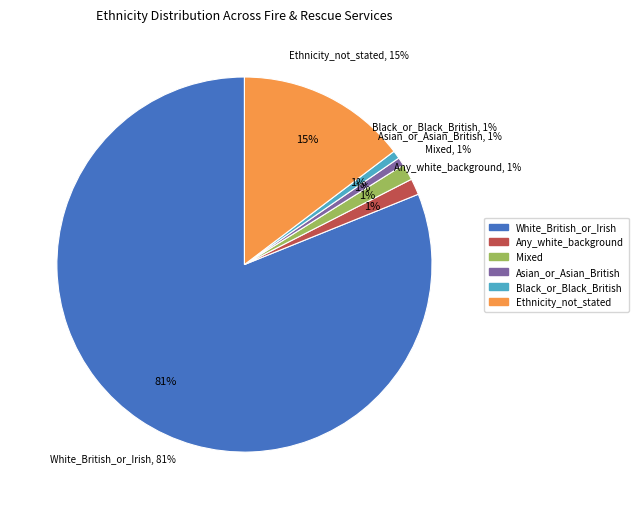

What percentage is the Mixed slice, to the nearest percent?

1%